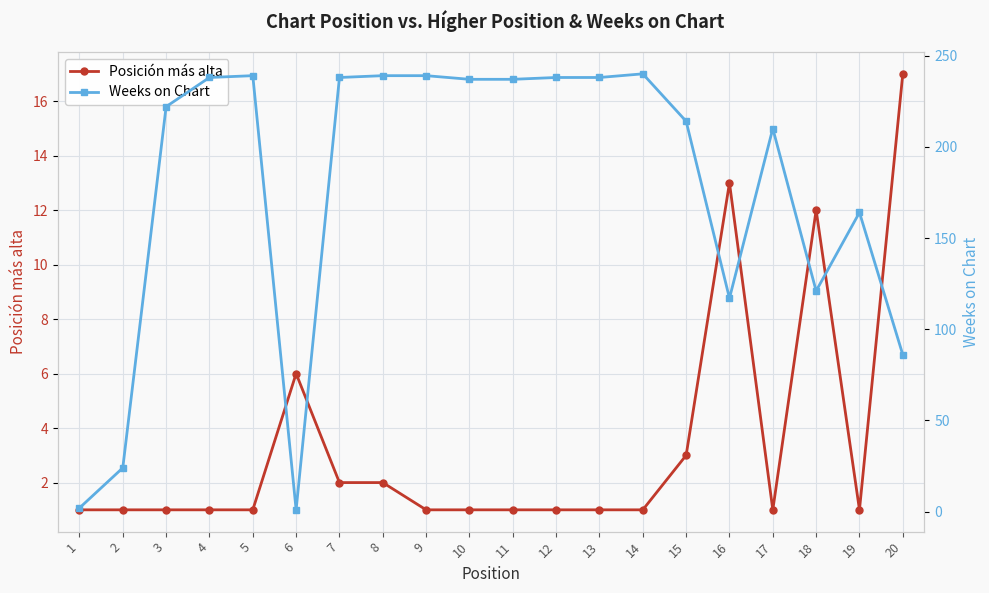

What is the average value of the Posición más alta series?

3